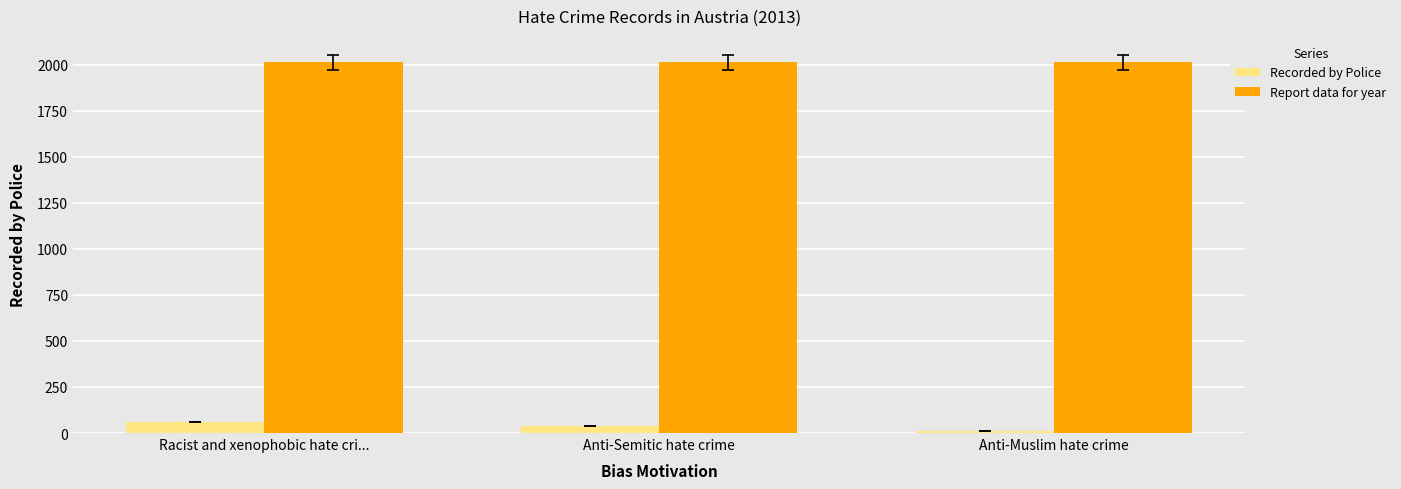

The Report data for year series shows 2013 at Anti-Muslim hate crime. True or false?

True